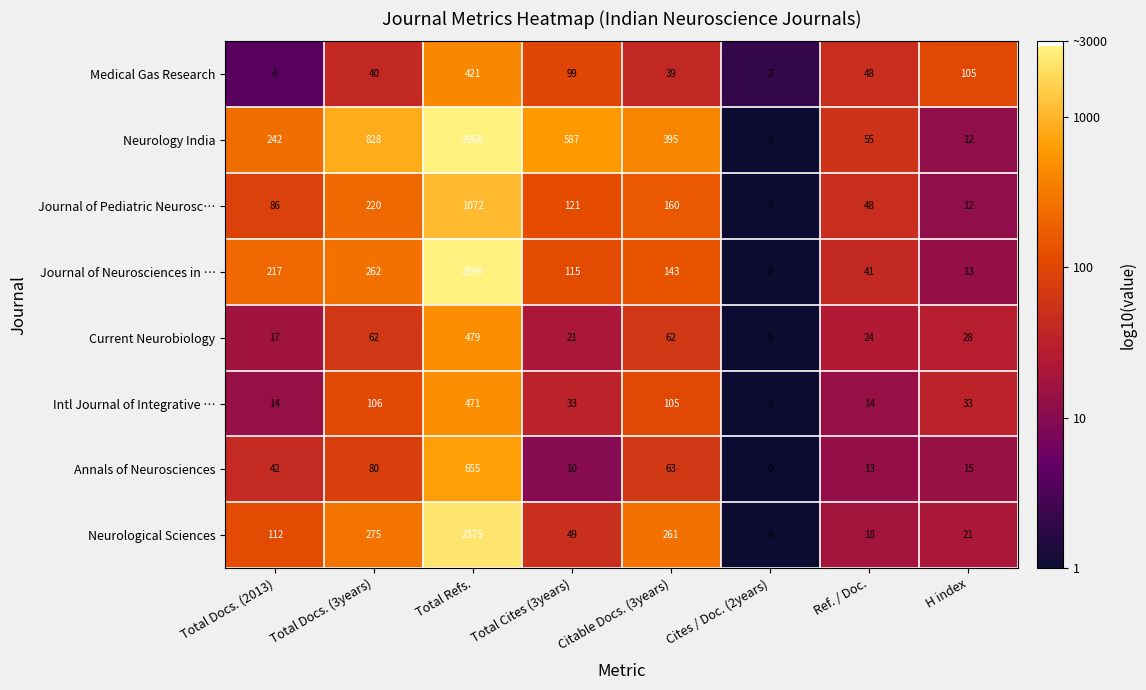

Rank the series at Total Refs. from highest to lowest value.

Neurology India, Journal of Neurosciences in …, Neurological Sciences, Journal of Pediatric Neurosc…, Annals of Neurosciences, Current Neurobiology, Intl Journal of Integrative …, Medical Gas Research